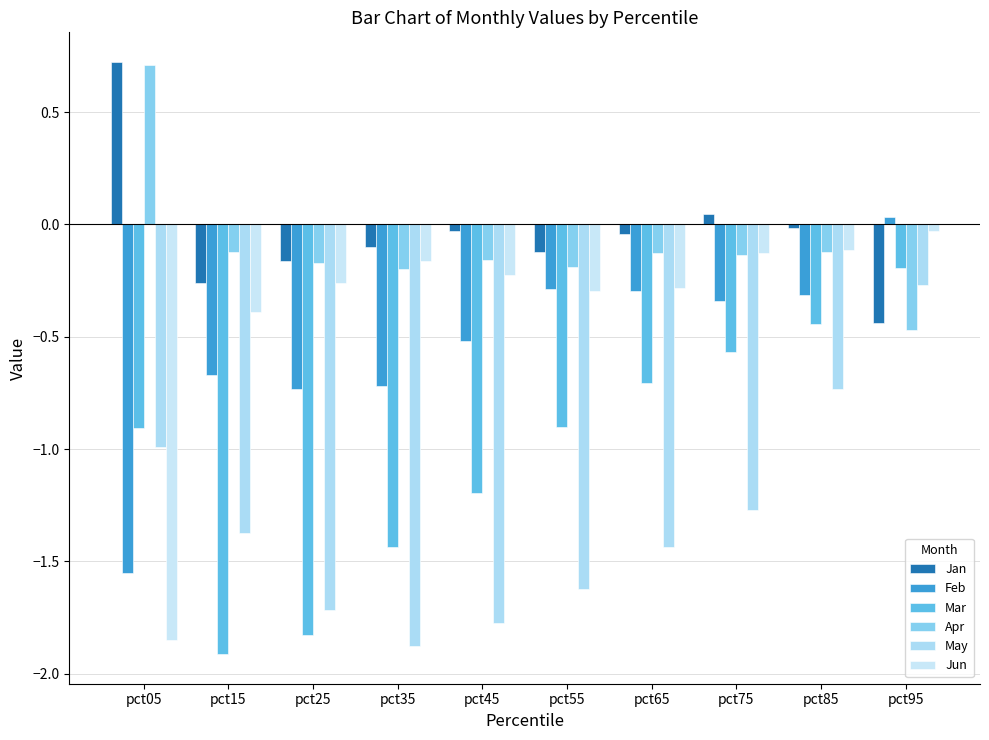

How many distinct data groups are displayed?

6